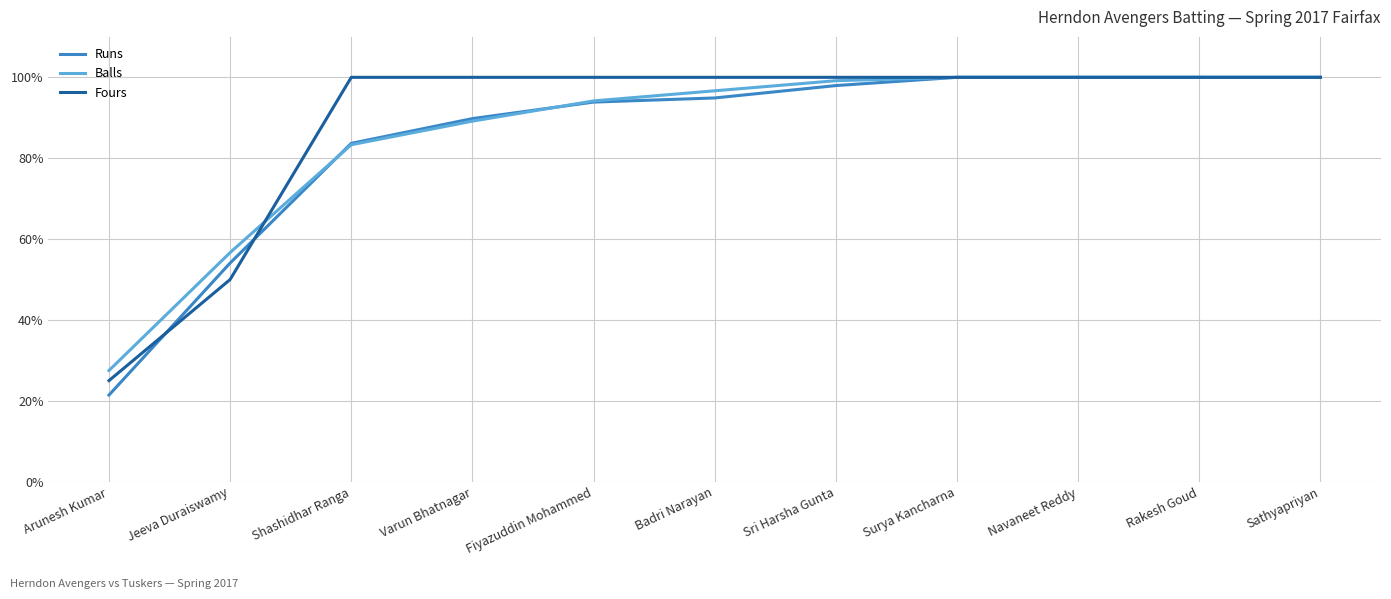

What is the total value across all series at Sathyapriyan?

300.0